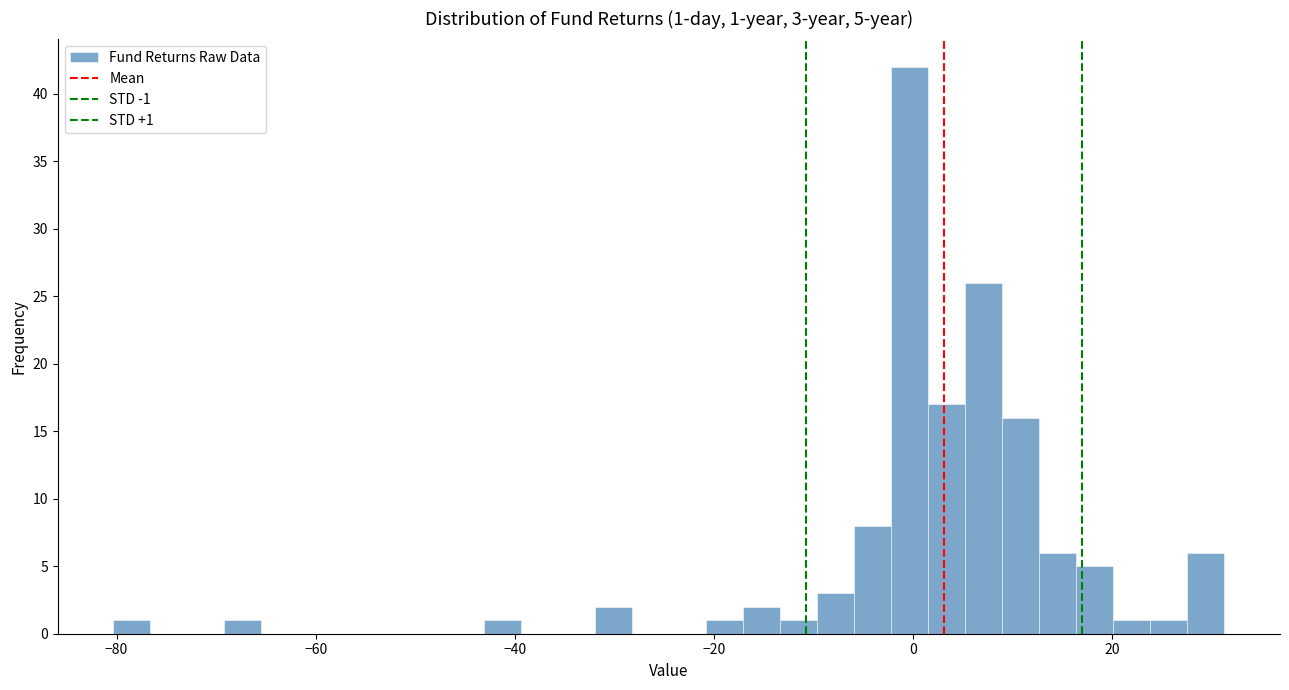

Around what value on the x-axis is the tallest bar? Give the approximate position of its centre, as read against the axis.

0